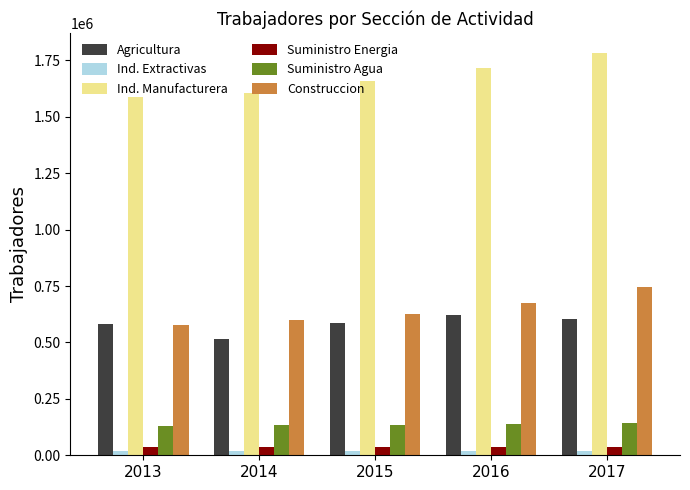

What is the value of the Suministro Energia bar at the 1st from the left?

36502